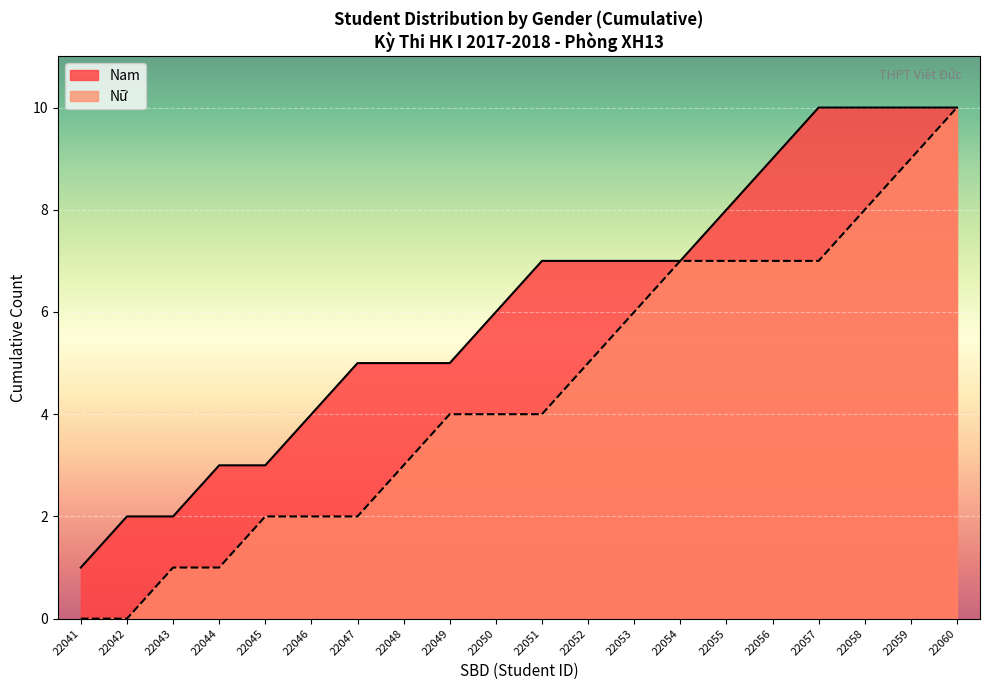

At 22047, list the series in order from largest to smallest.

Nam, Nữ